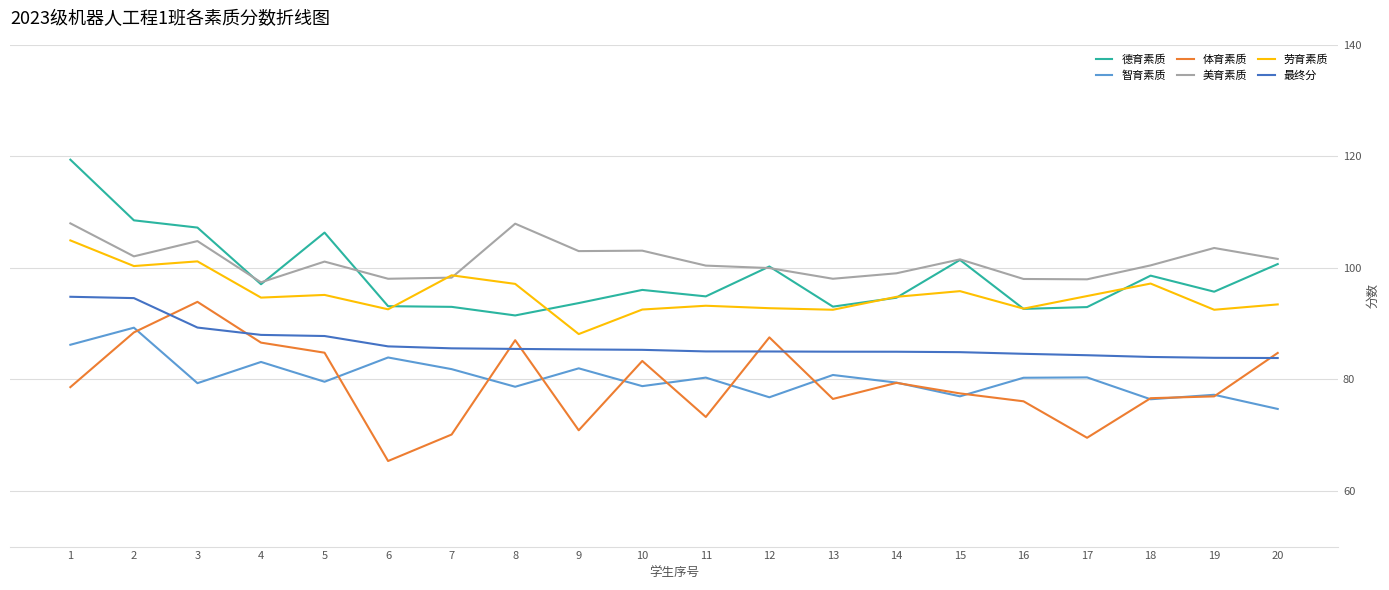

What is the difference between the highest and lowest values at 2?

20.1